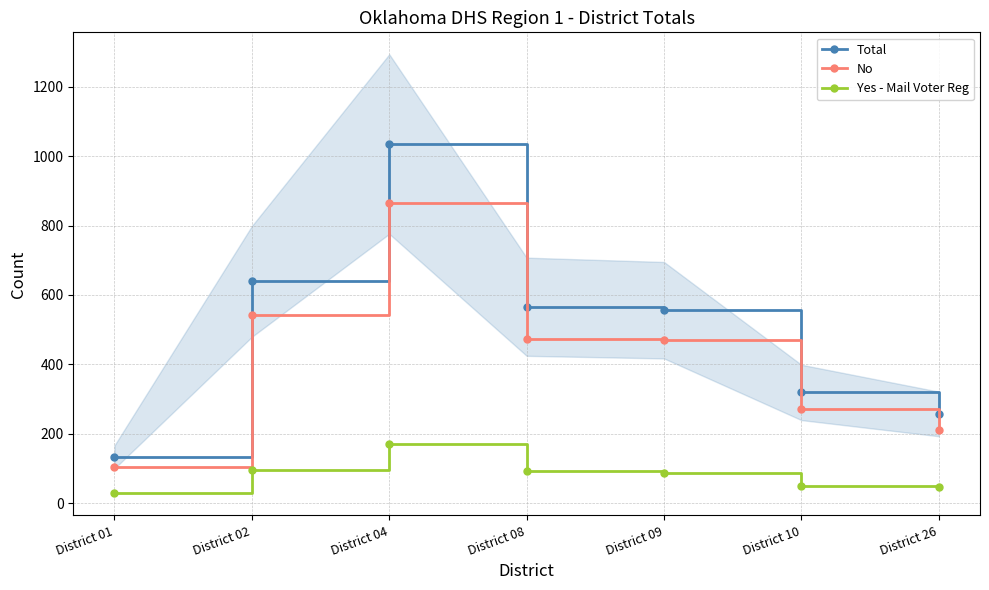

What is the approximate value of Total at District 02?

639